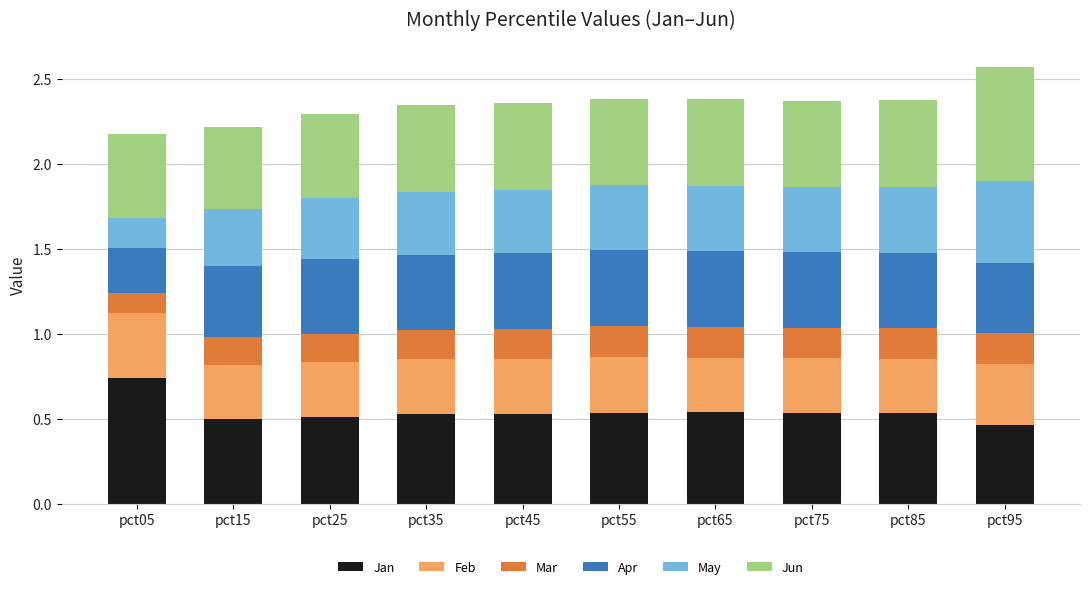

What are all the series names shown in the legend?

Jan, Feb, Mar, Apr, May, Jun